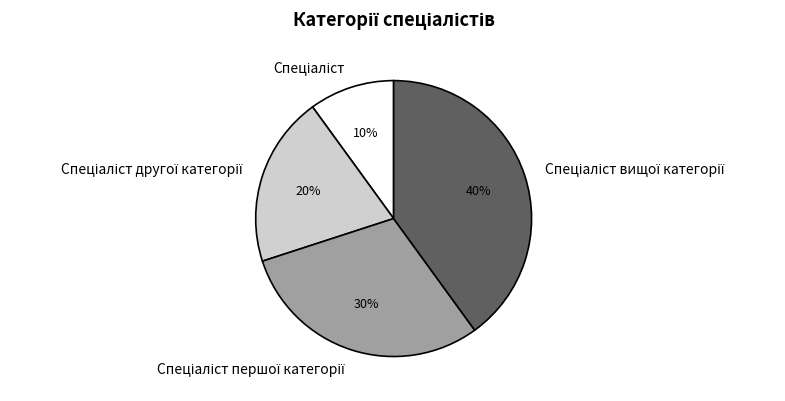

To the nearest percent, what is the difference between the largest and smallest slice percentages?

30%